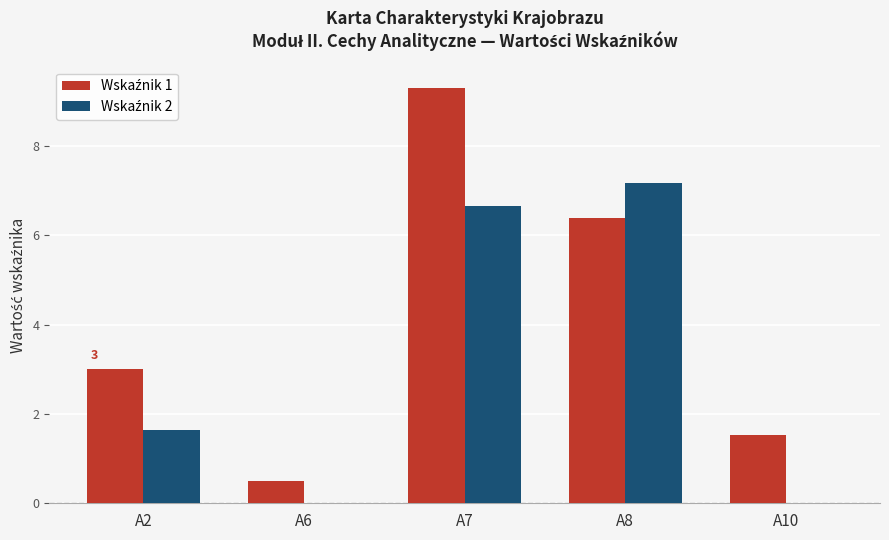

Which category has the highest value across all series?

A7